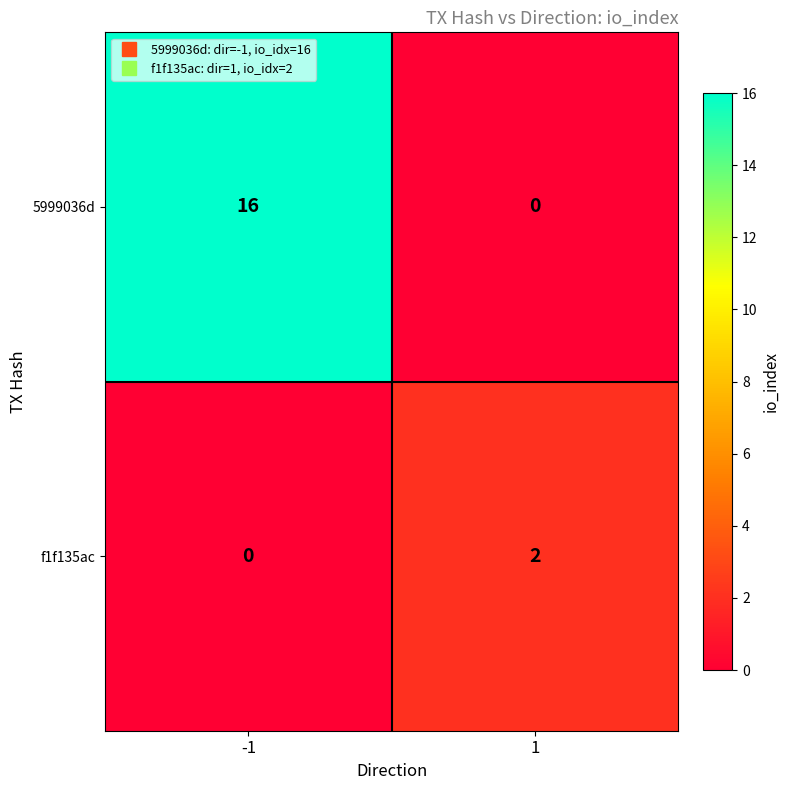

Reading left to right, what are all the values shown in this chart?

5999036d: 16	0
f1f135ac: 0	2